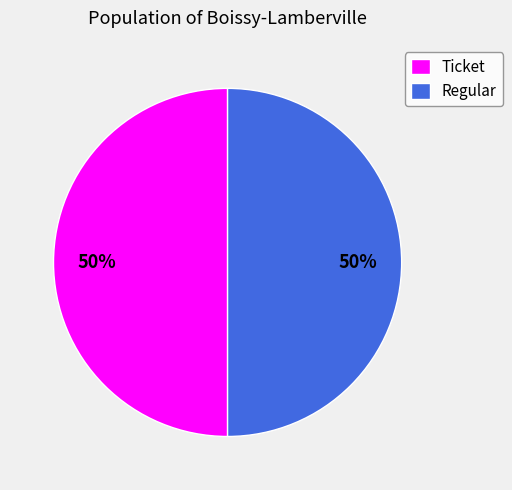

True or false: Ticket accounts for 50% of the total.

True